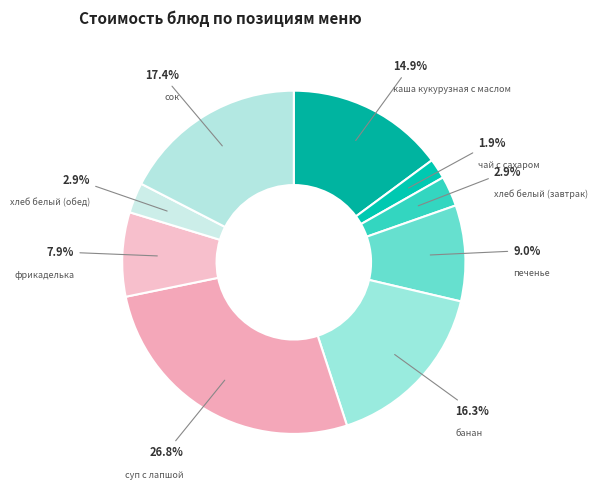

What is the ratio of the value at каша кукурузная с маслом to the value at чай с сахаром?

7.8